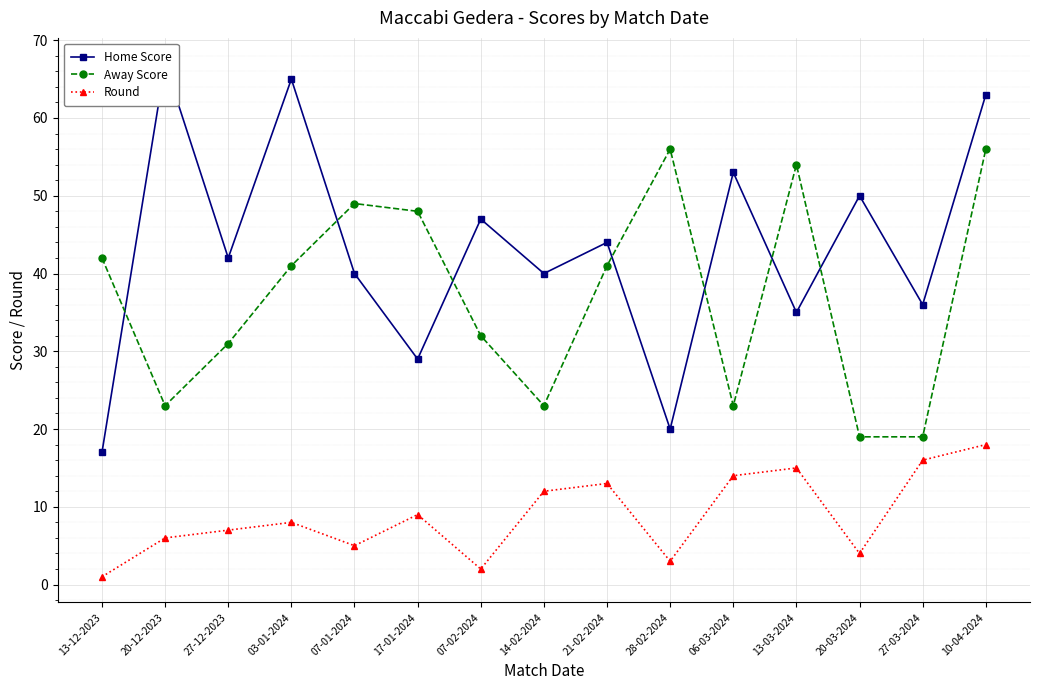

What is the average value of the Away Score series?

37